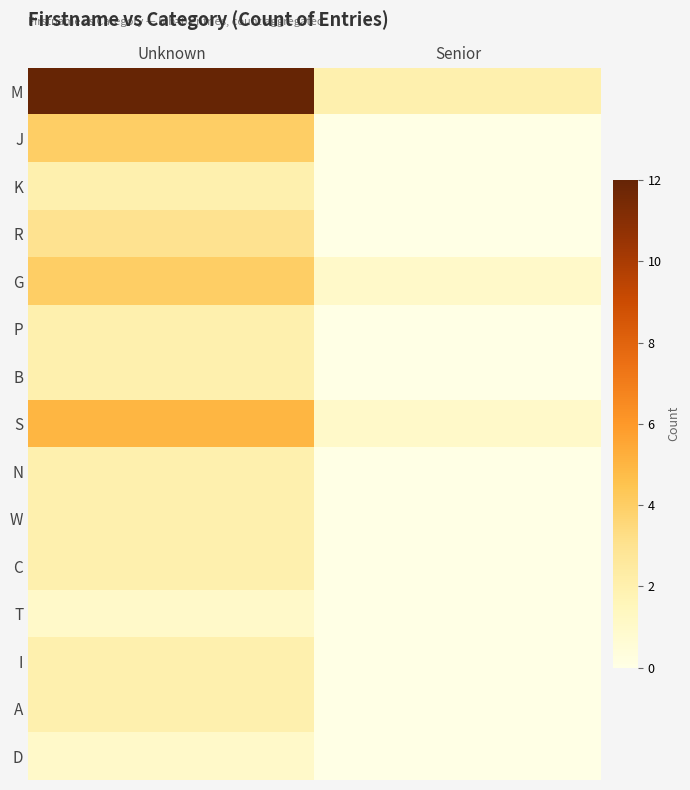

At which category is the sum across all series the highest?

Unknown